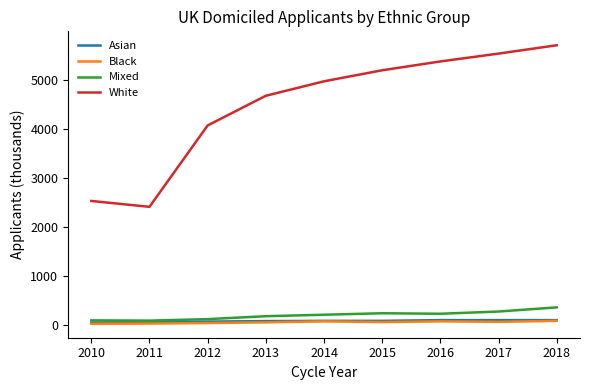

What is the average value of the Black series?

62